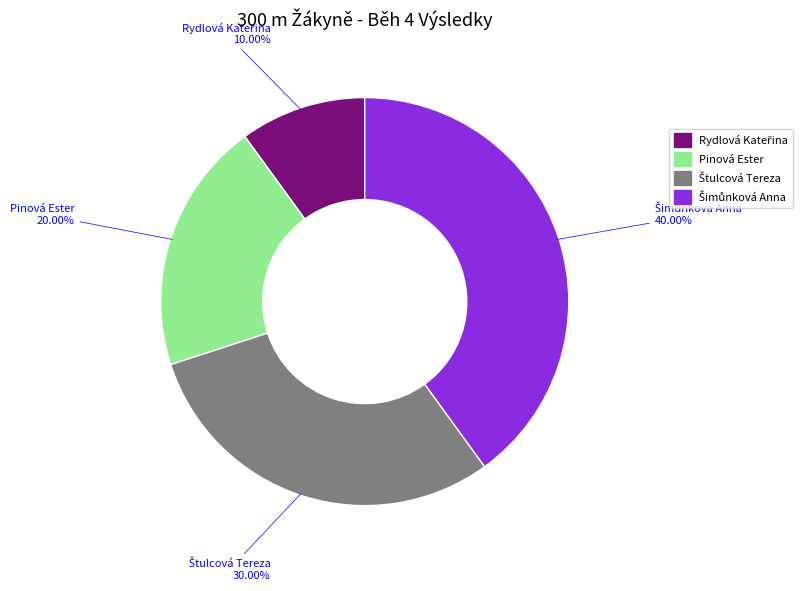

Does Pinová Ester account for over 50% of the chart?

No